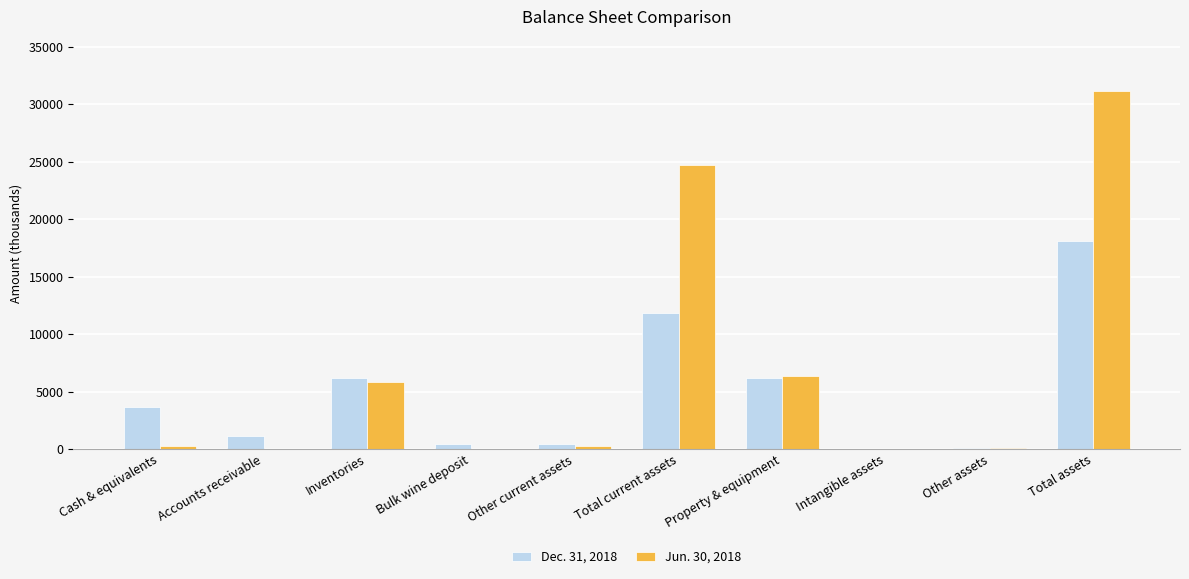

Is the value of Jun. 30, 2018 at Intangible assets greater than the value of Dec. 31, 2018 at Property & equipment?

No